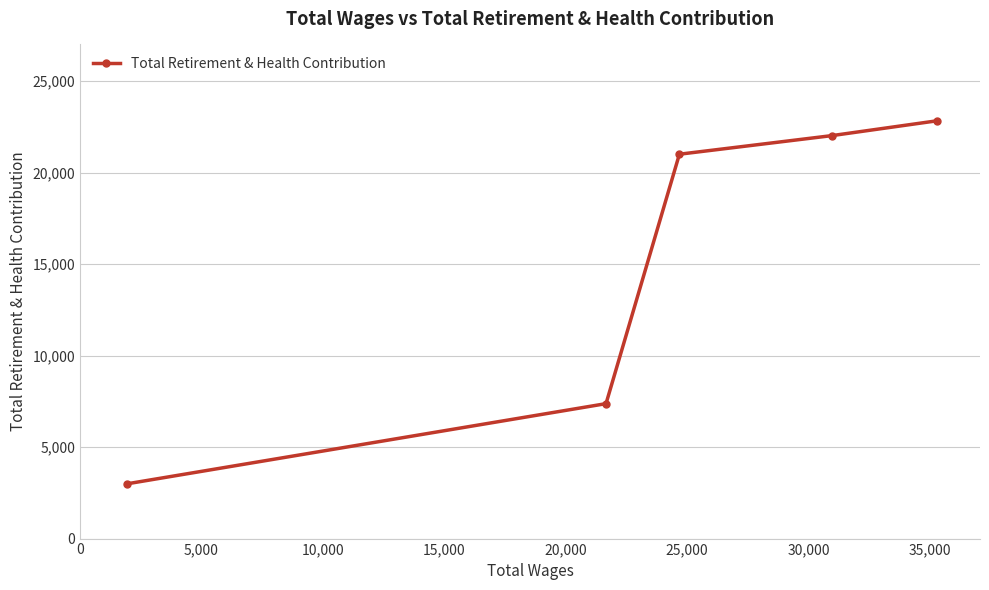

What is the difference between the second highest and minimum values?

19028